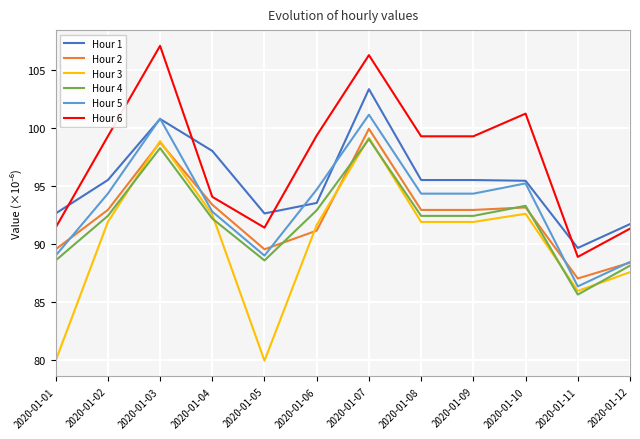

Which label corresponds to the largest value in the chart?

2020-01-03